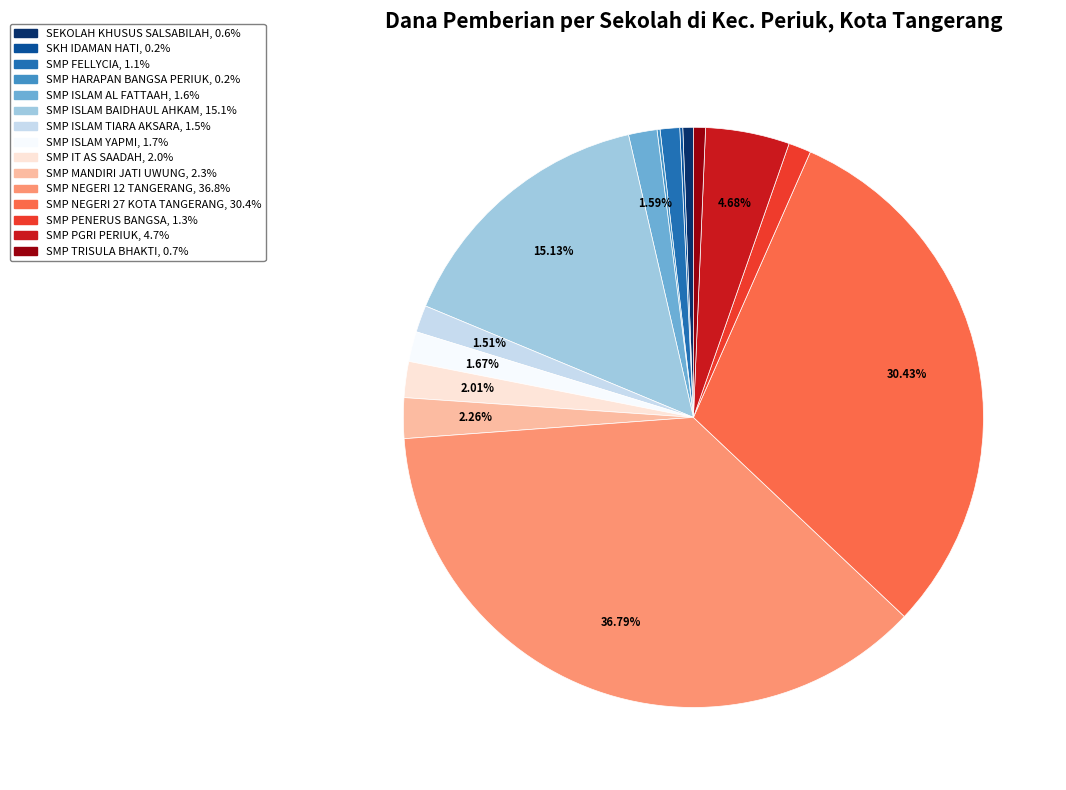

Is there any slice that represents more than half of the pie?

No